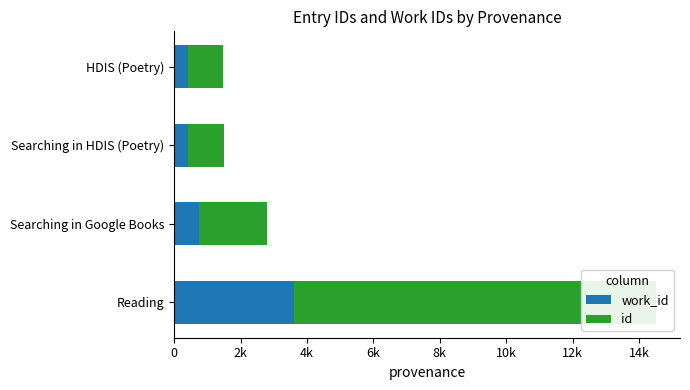

Is it true that work_id equals 59718 at Reading?

False